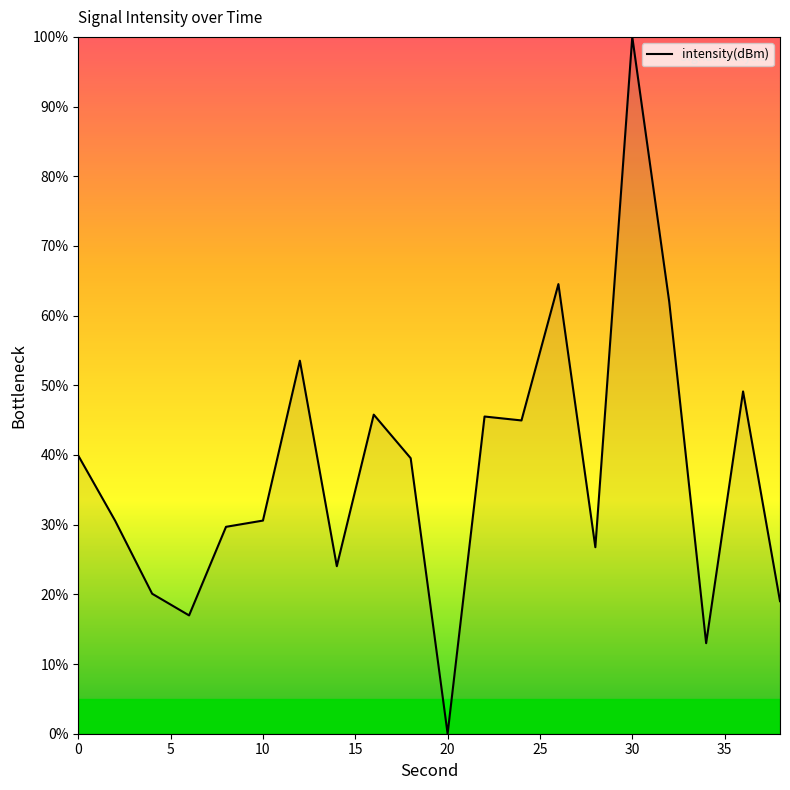

What is the maximum value shown in the chart?

100.0